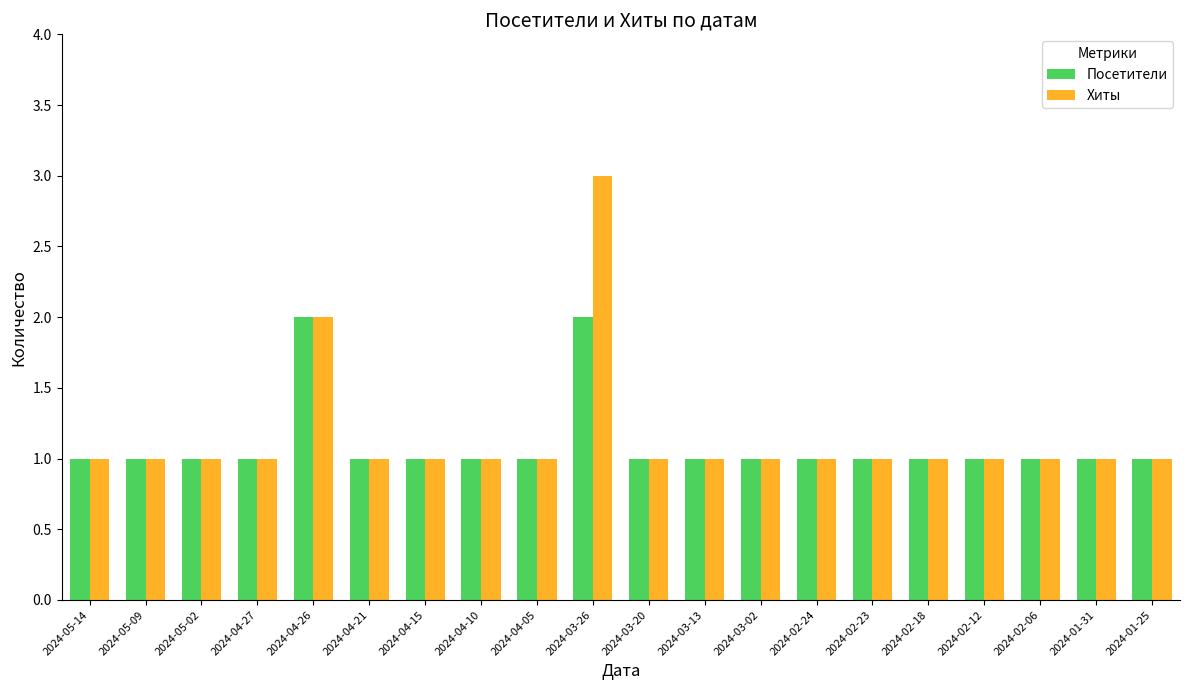

What is the value of the Посетители bar at the 3rd from the left?

1